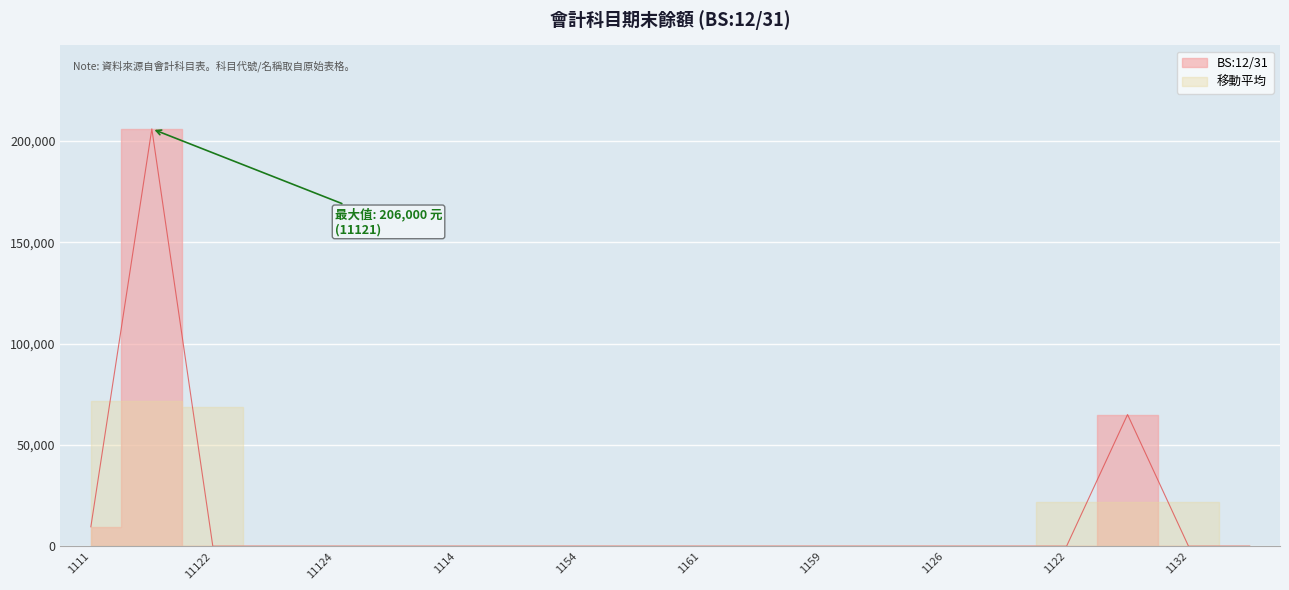

What is the difference between the second highest and second lowest values?

65000